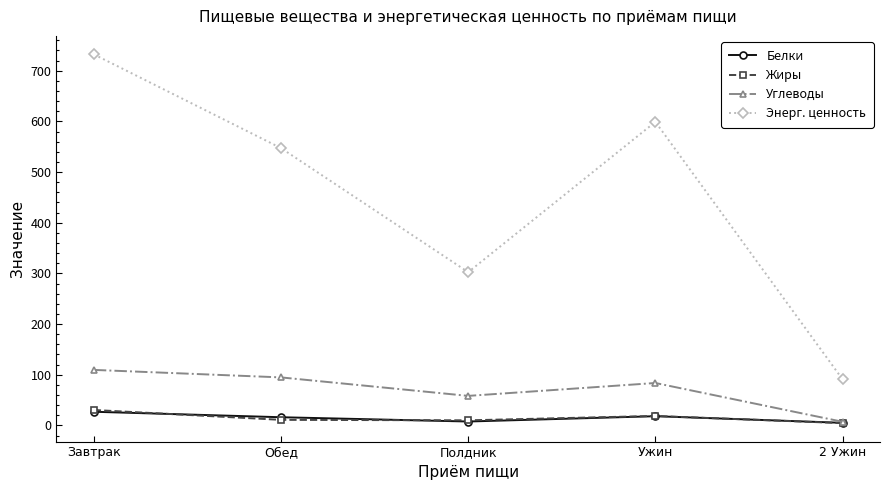

True or false: Энерг. ценность has more than 1 points higher than both neighbors.

False